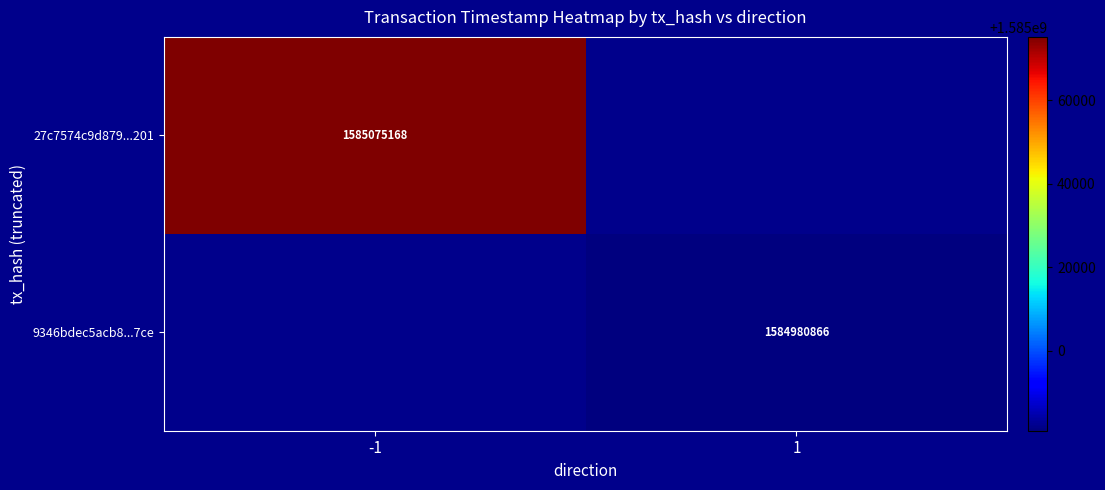

Is it true that 9346bdec5acb8...7ce equals 2608593233 at 1?

False